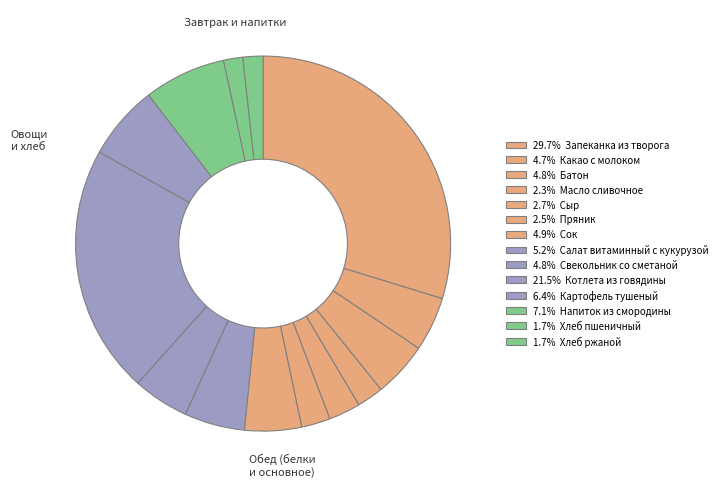

Which category has the smallest portion of the pie?

Хлеб пшеничный